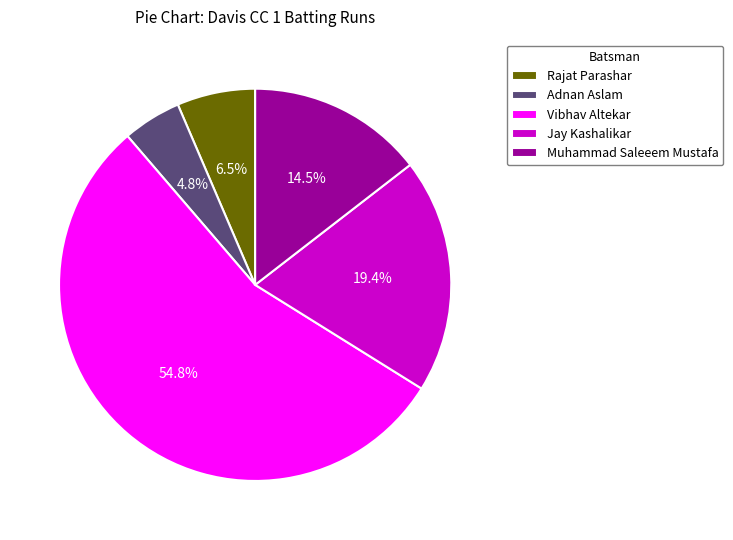

To the nearest percent, what is the average slice percentage?

20%